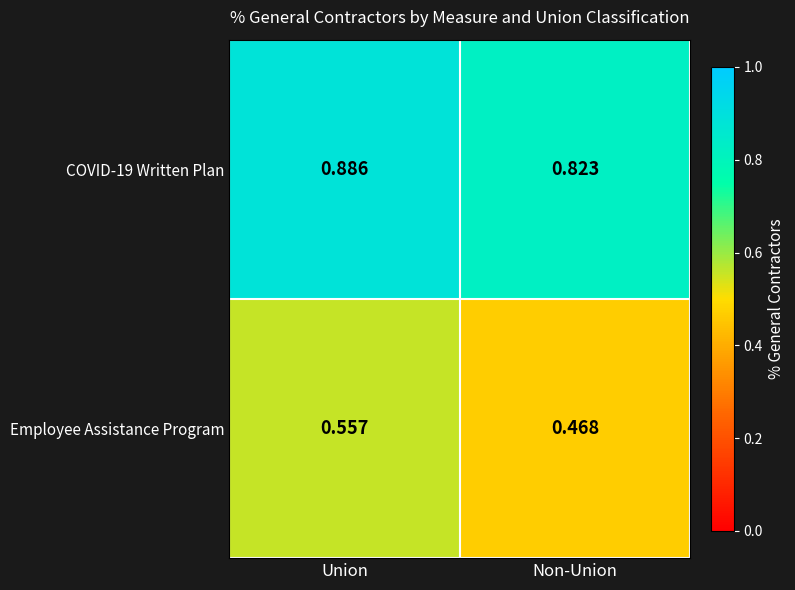

Where is Employee Assistance Program nearest to the value 0?

Non-Union